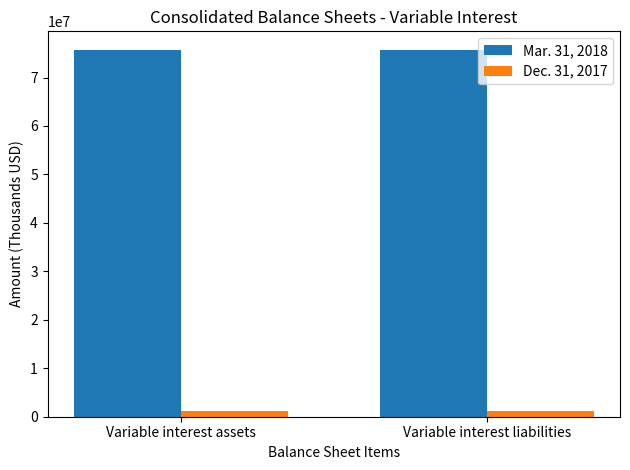

What are all the series names shown in the legend?

Mar. 31, 2018, Dec. 31, 2017